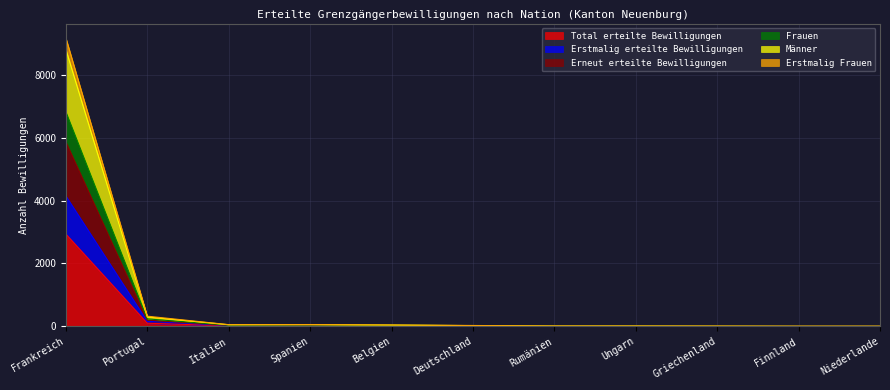

What is the label of the 6th point from the right?

Deutschland